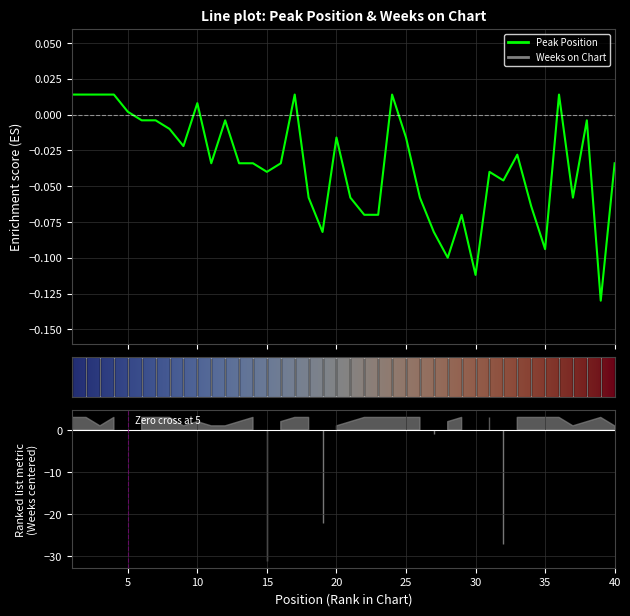

Where is the first local minimum?

9